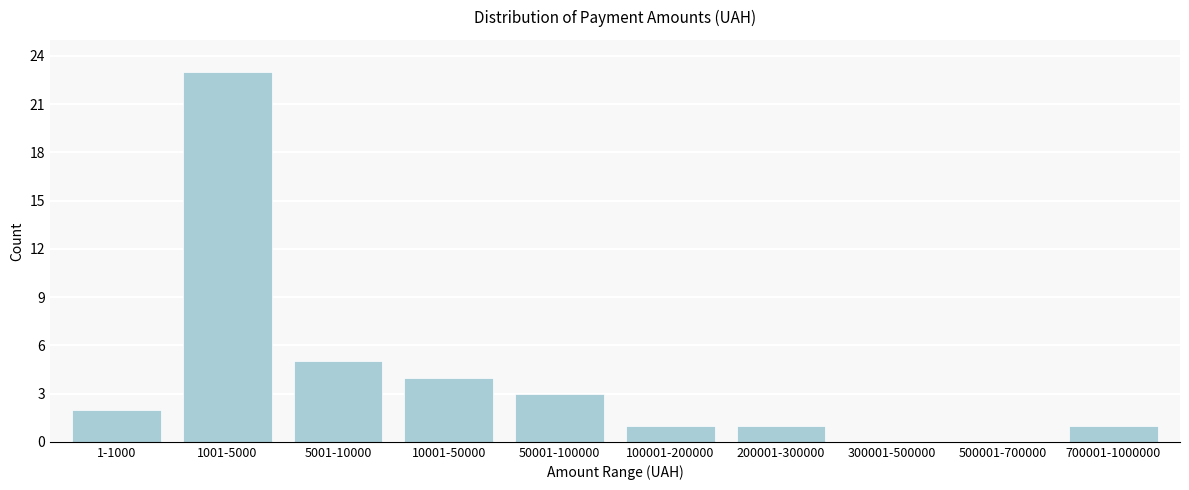

Reading left to right, list all the values displayed in this chart.

1-1000=2	1001-5000=23	5001-10000=5	10001-50000=4	50001-100000=3	100001-200000=1	200001-300000=1	300001-500000=0	500001-700000=0	700001-1000000=1